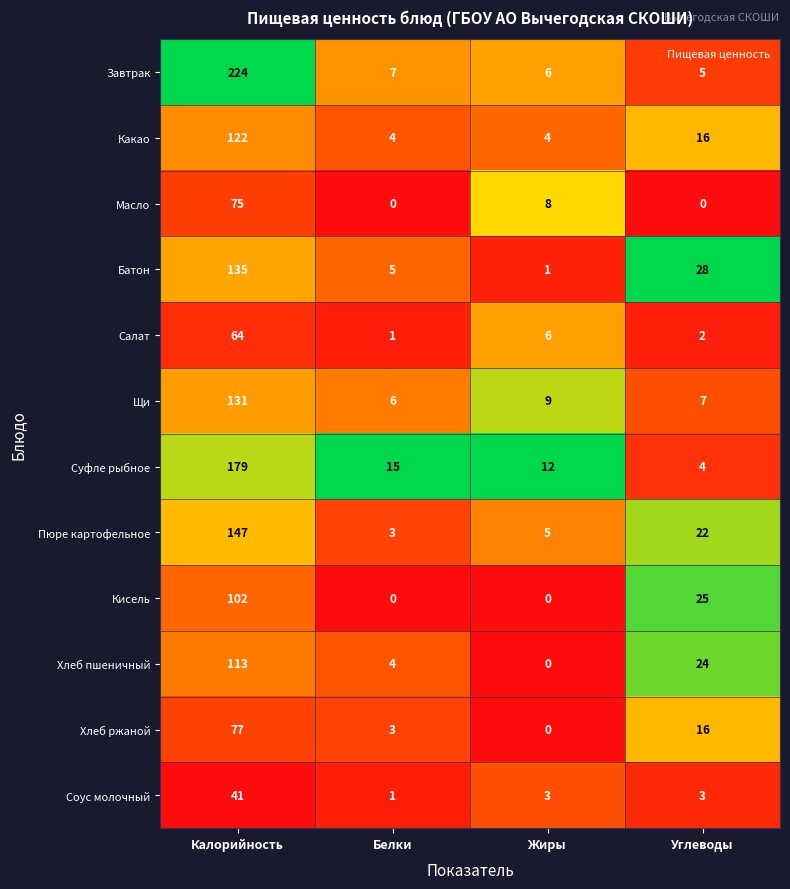

Between Калорийность and Углеводы, which series saw the biggest shift?

Завтрак